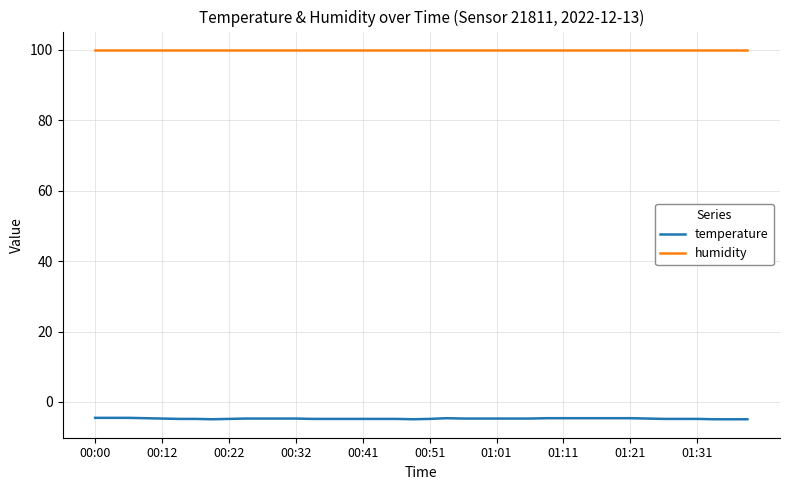

Rank the series by their maximum value, from lowest to highest.

temperature, humidity